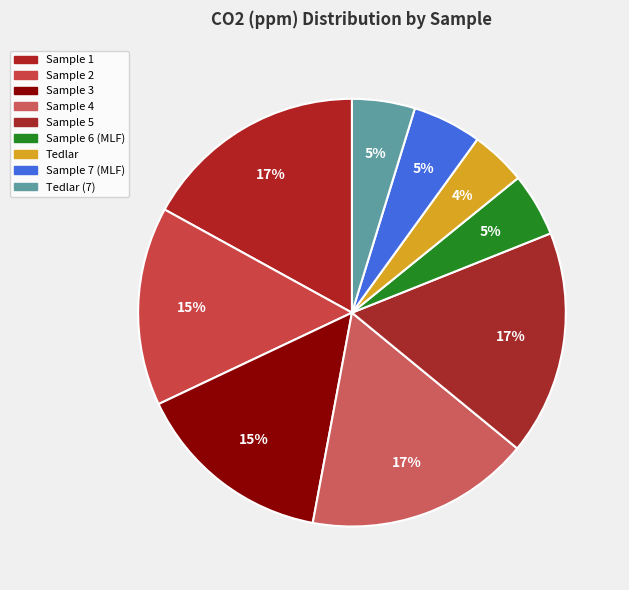

To the nearest percent, what percentage of the pie is Tedlar (7)?

5%